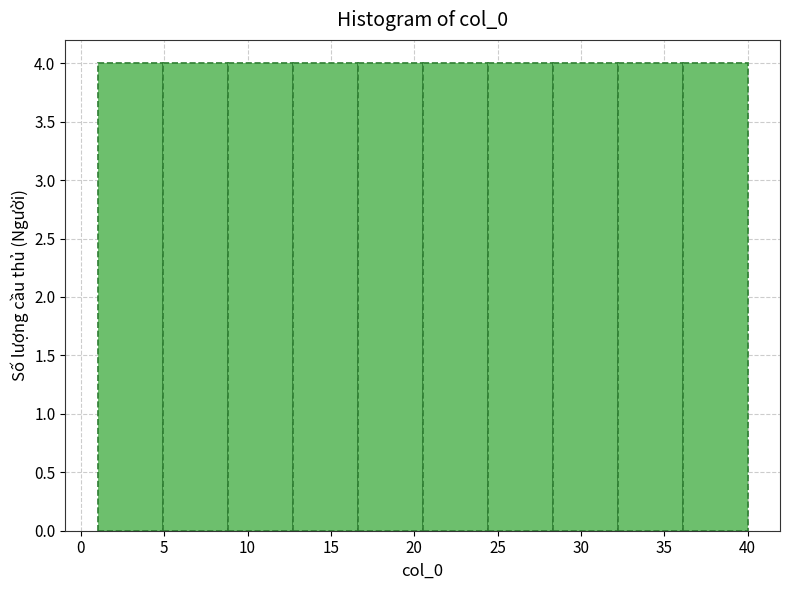

Reading left to right, transcribe this chart: for each bar, give the range it covers on the x-axis and its height. Neither the bar edges nor the heights are printed on the chart, so give them approximately, as read against the axes.

1.0 to 4.9: 4
4.9 to 8.8: 4
8.8 to 12.7: 4
12.7 to 16.6: 4
16.6 to 20.5: 4
20.5 to 24.4: 4
24.4 to 28.3: 4
28.3 to 32.2: 4
32.2 to 36.1: 4
36.1 to 40.0: 4